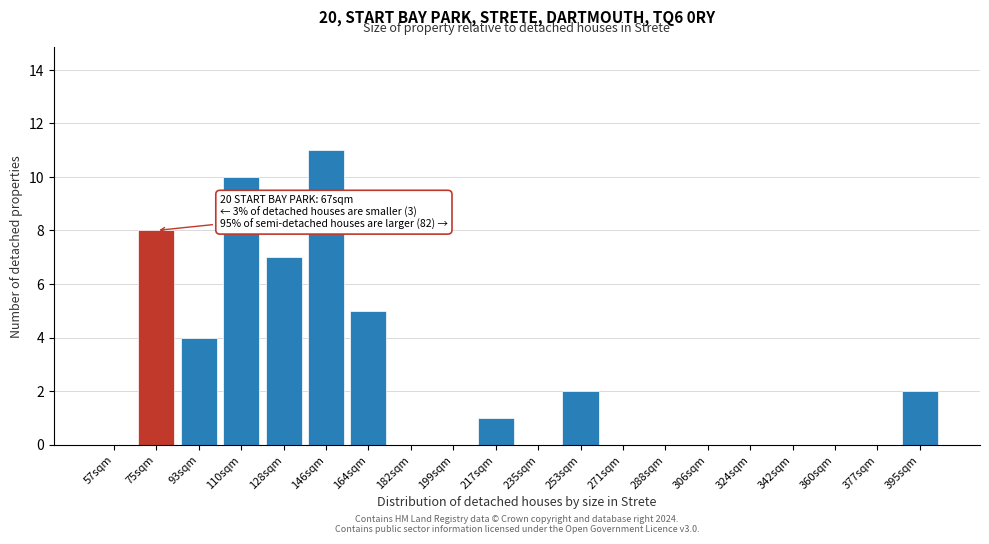

Reading left to right, what are all the values shown in this chart?

57sqm=0	75sqm=8	93sqm=4	110sqm=10	128sqm=7	146sqm=11	164sqm=5	182sqm=0	199sqm=0	217sqm=1	235sqm=0	253sqm=2	271sqm=0	288sqm=0	306sqm=0	324sqm=0	342sqm=0	360sqm=0	377sqm=0	395sqm=2